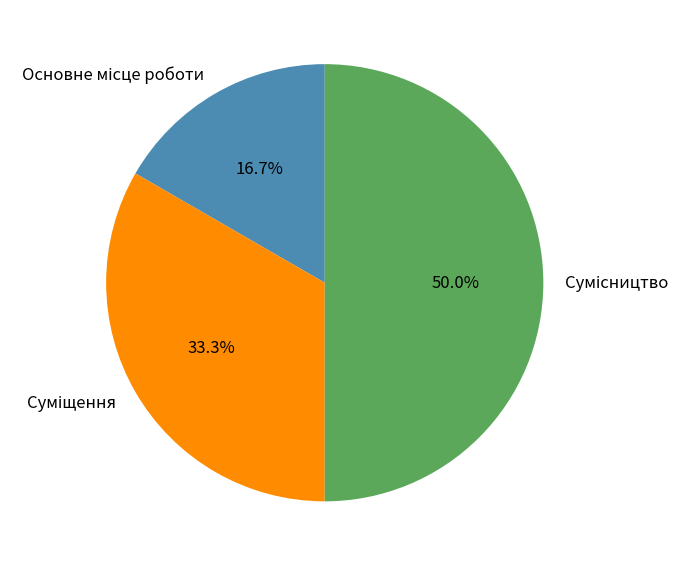

Approximately how many times larger is the value at Основне місце роботи compared to Суміщення?

0.5